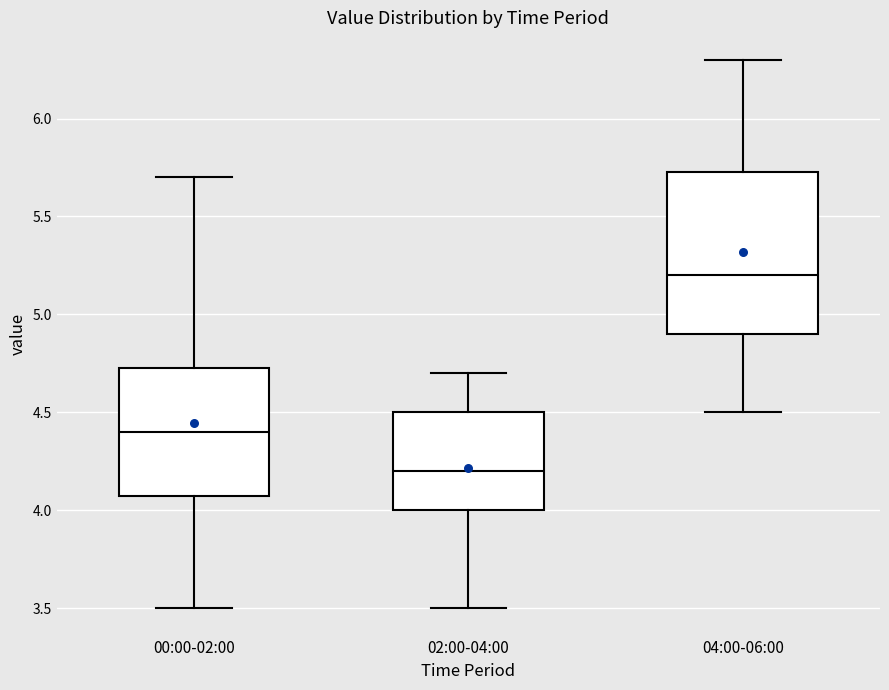

Which box is the tallest, from its lower edge to its upper edge?

04:00-06:00